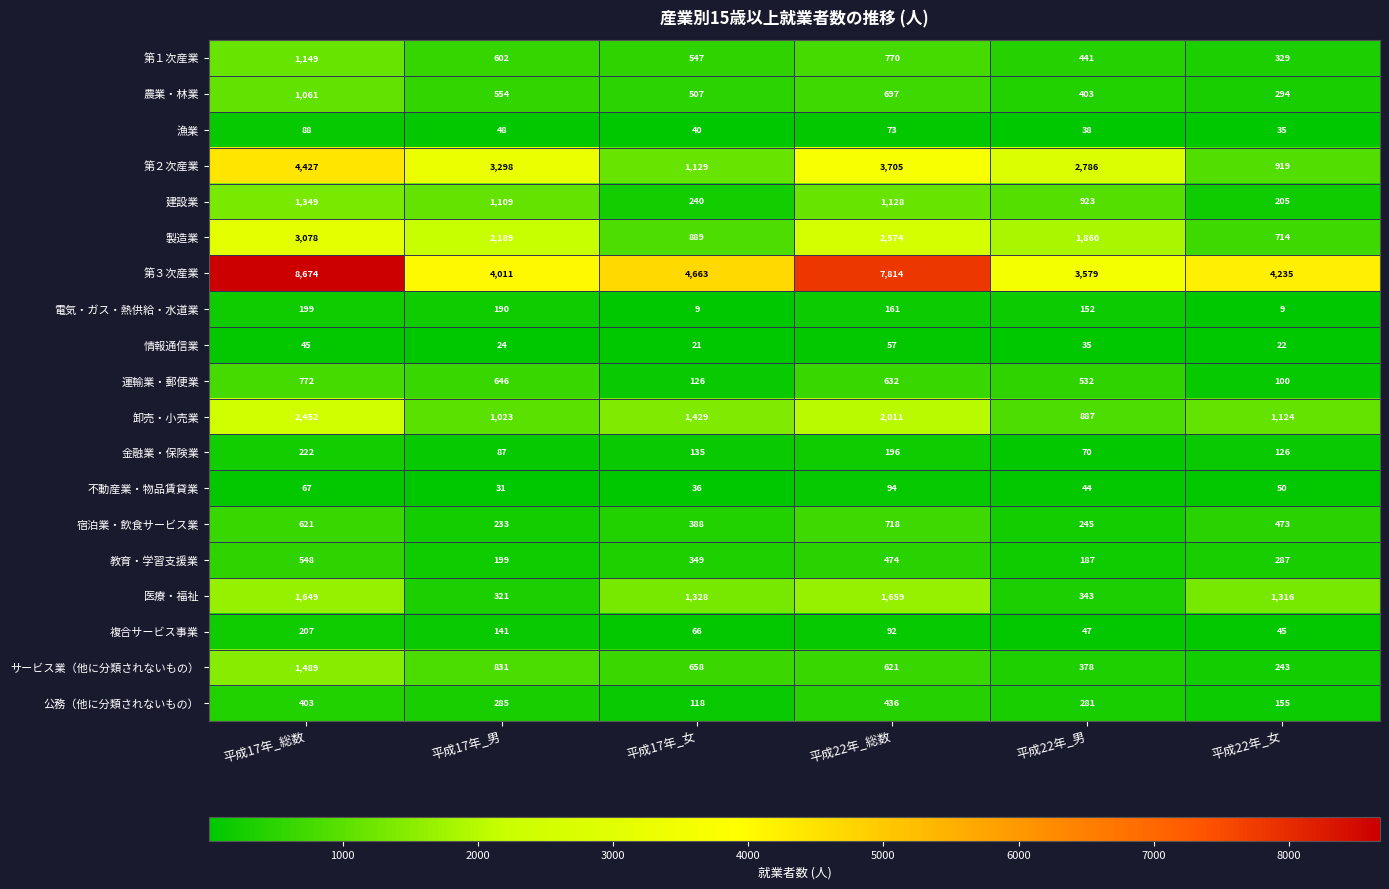

How many series are shown in this chart?

19